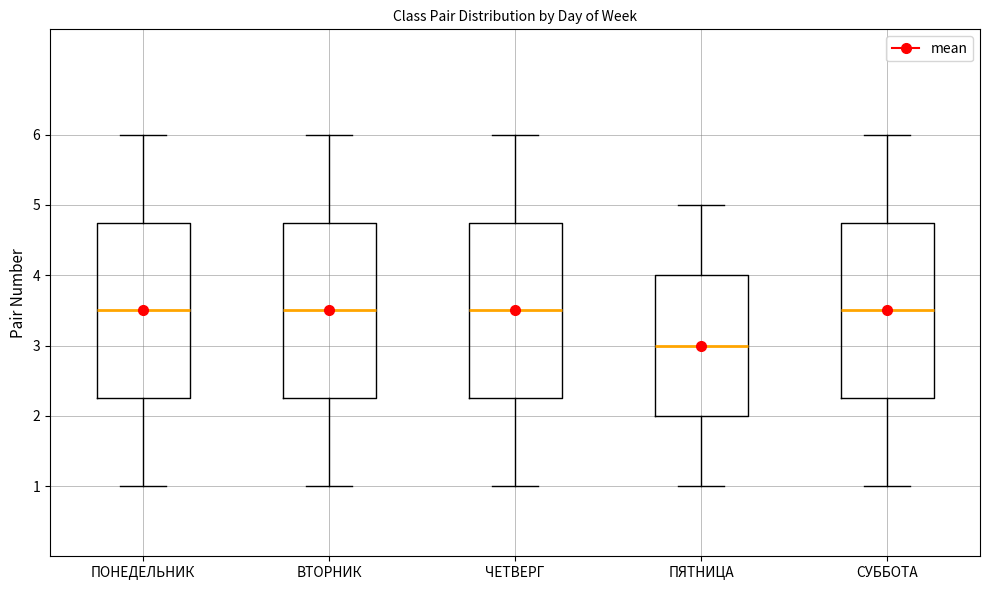

Reading left to right, transcribe this box plot: for each box, give where its median line is, the range the box spans, and where its two whiskers end, as read against the y-axis. The values are not printed on the chart, so give them approximately, as read against the axis.

ПОНЕДЕЛЬНИК: median 3.5, box 2.3 to 4.8, whiskers 1.0 to 6.0
ВТОРНИК: median 3.5, box 2.3 to 4.8, whiskers 1.0 to 6.0
ЧЕТВЕРГ: median 3.5, box 2.3 to 4.8, whiskers 1.0 to 6.0
ПЯТНИЦА: median 3.0, box 2.0 to 4.0, whiskers 1.0 to 5.0
СУББОТА: median 3.5, box 2.3 to 4.8, whiskers 1.0 to 6.0